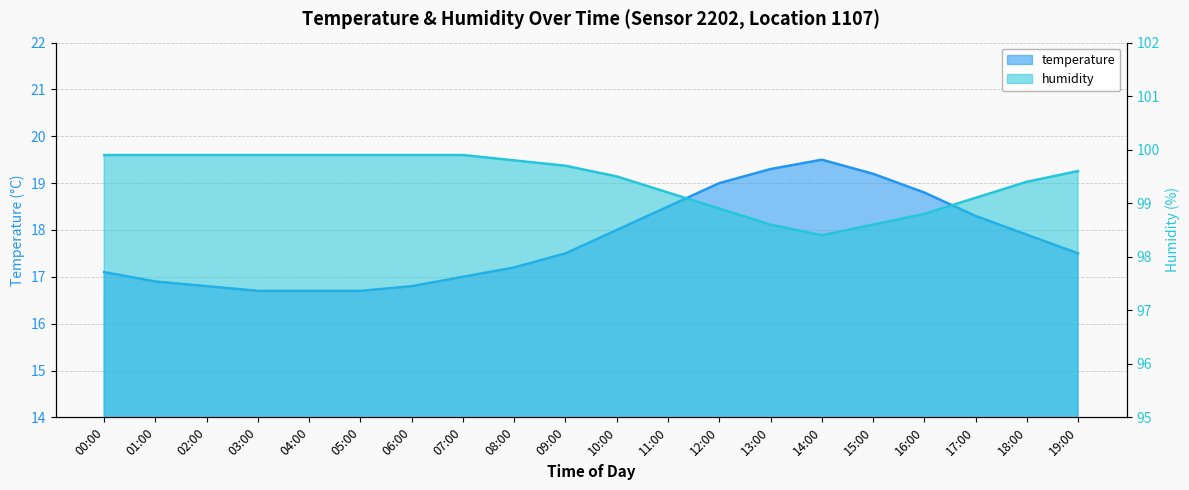

Where is the first local minimum for humidity?

14:00